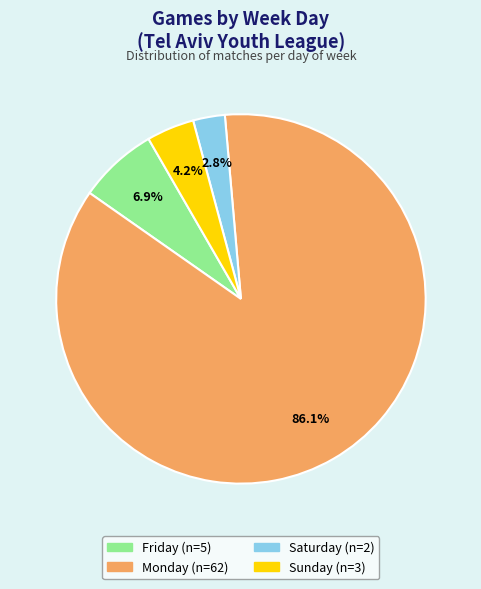

Does any single category account for the majority?

Yes